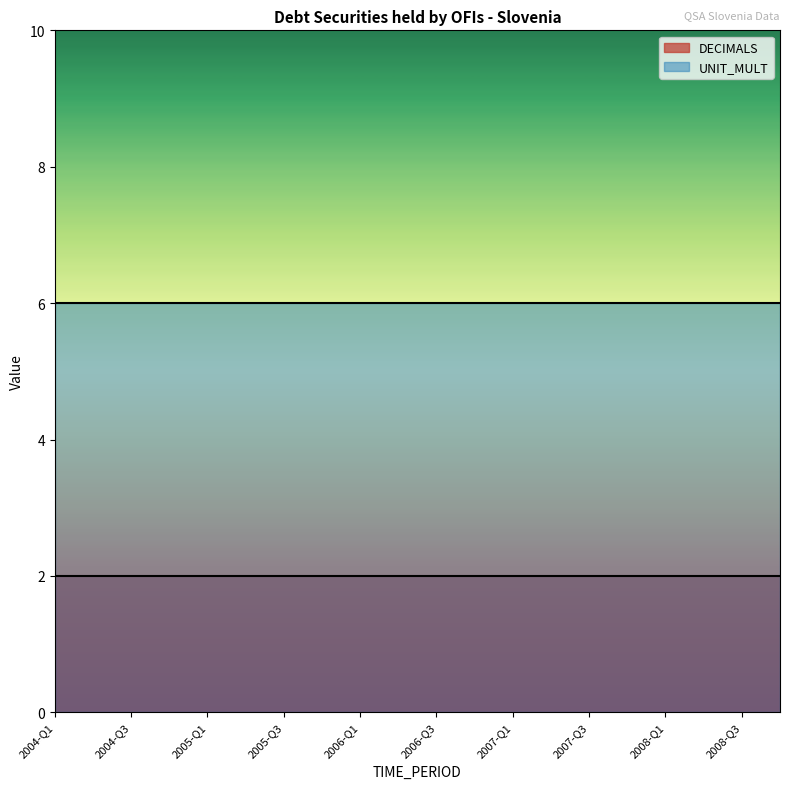

What value does the DECIMALS series have at 2005-Q2?

2